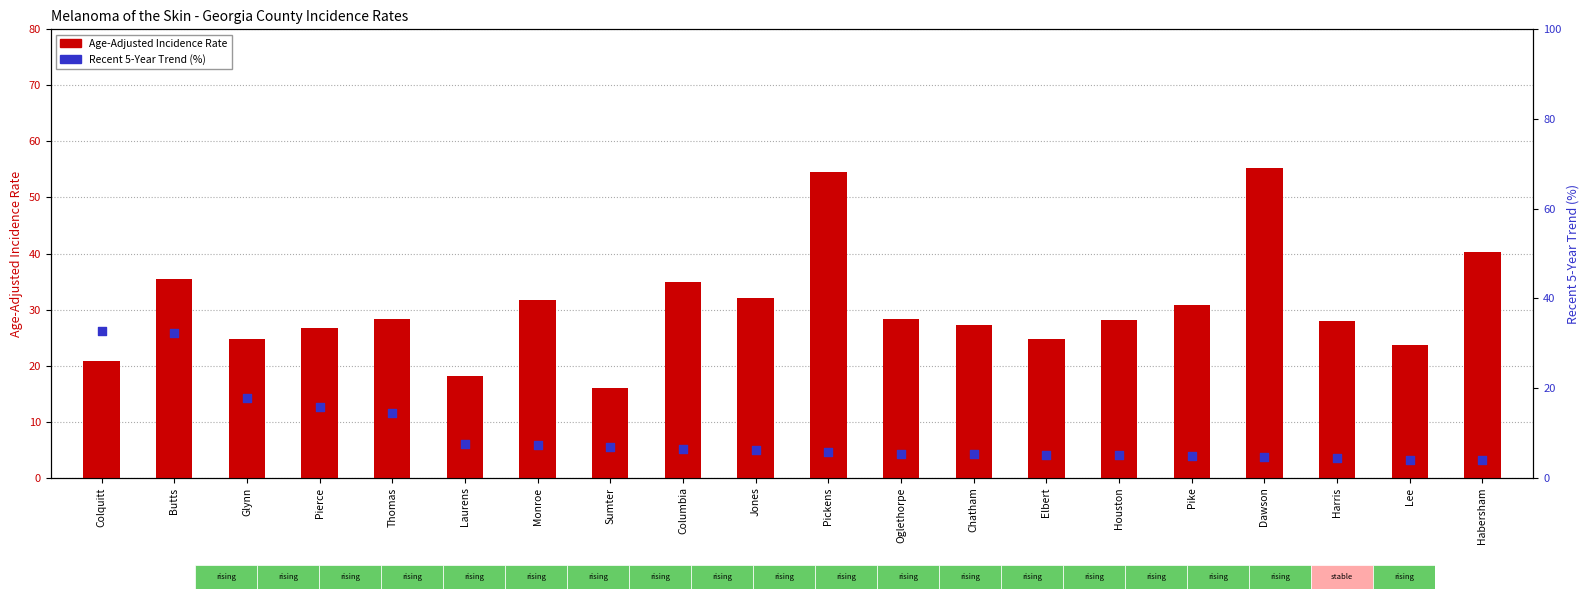

At how many categories does at least one series exceed 45?

2